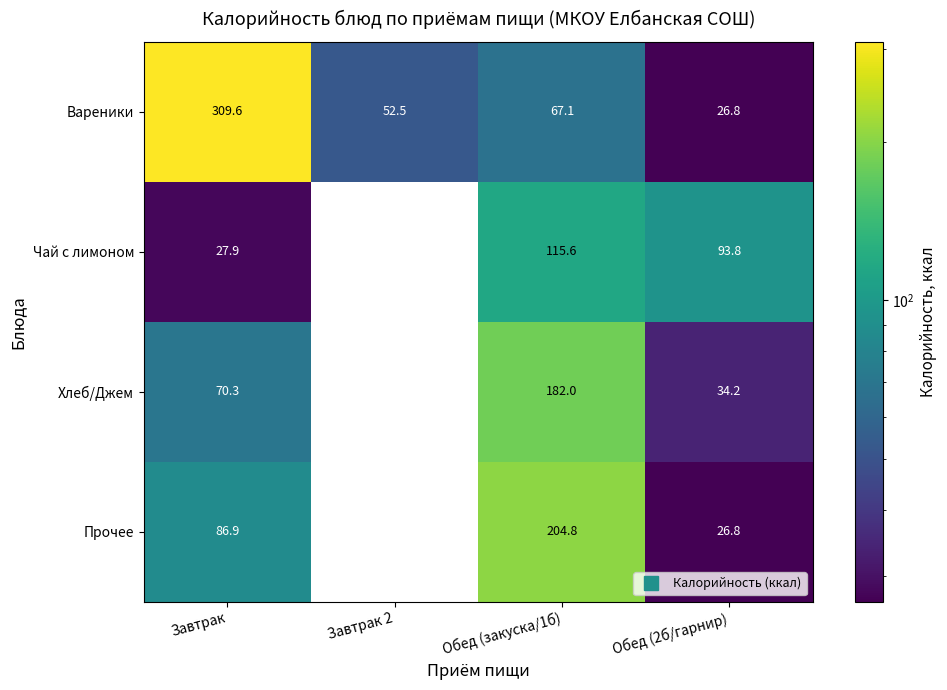

At how many categories does at least one series exceed 270?

1